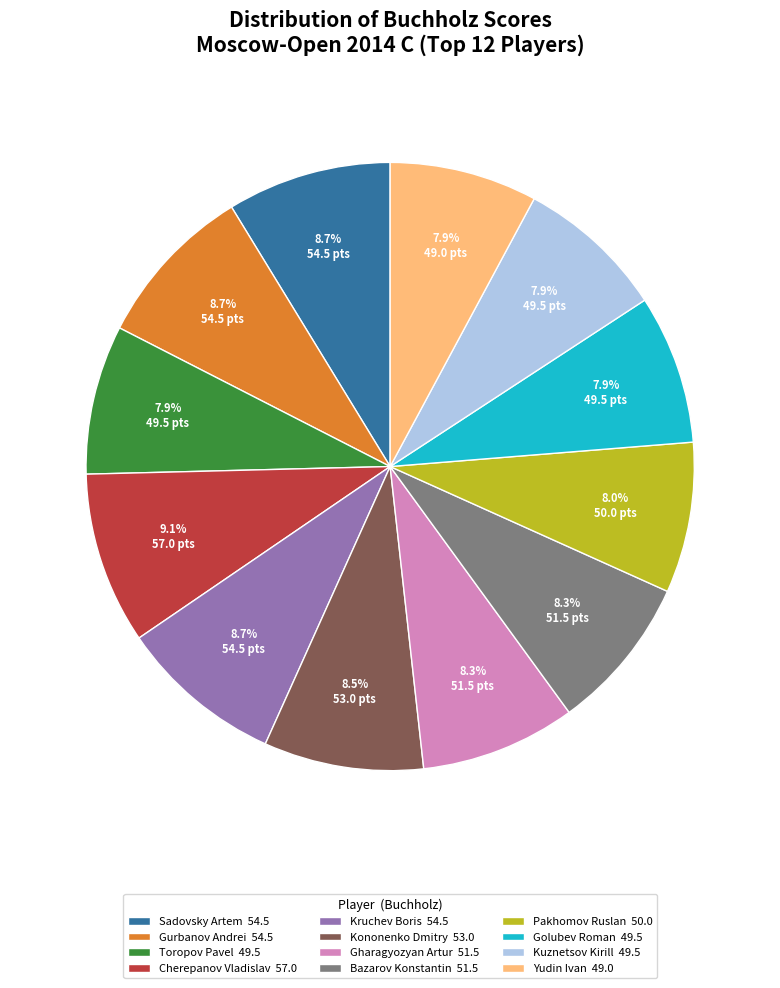

To the nearest percent, what percentage of the pie is Gharagyozyan Artur?

8%